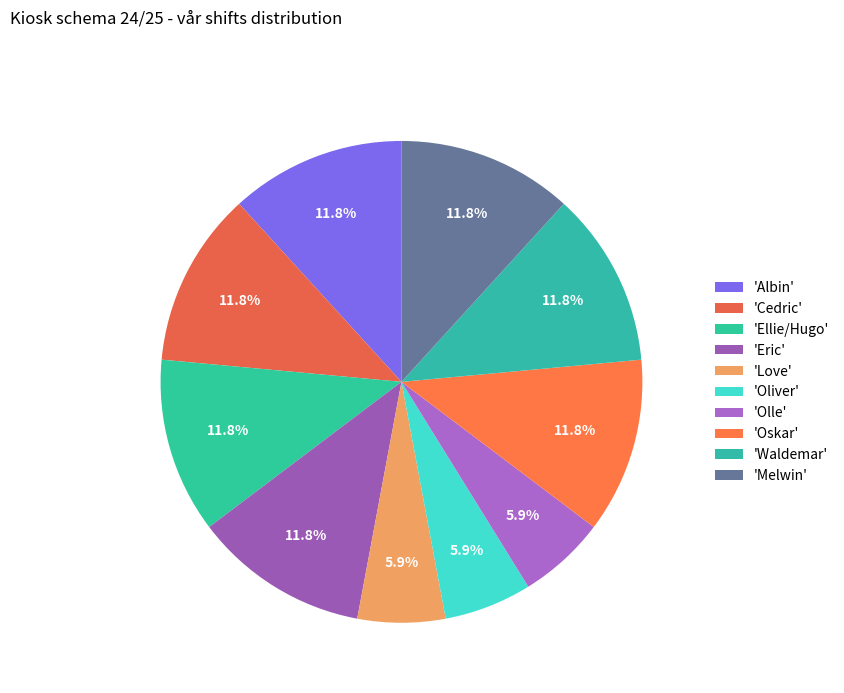

How many slices are in this pie chart?

10